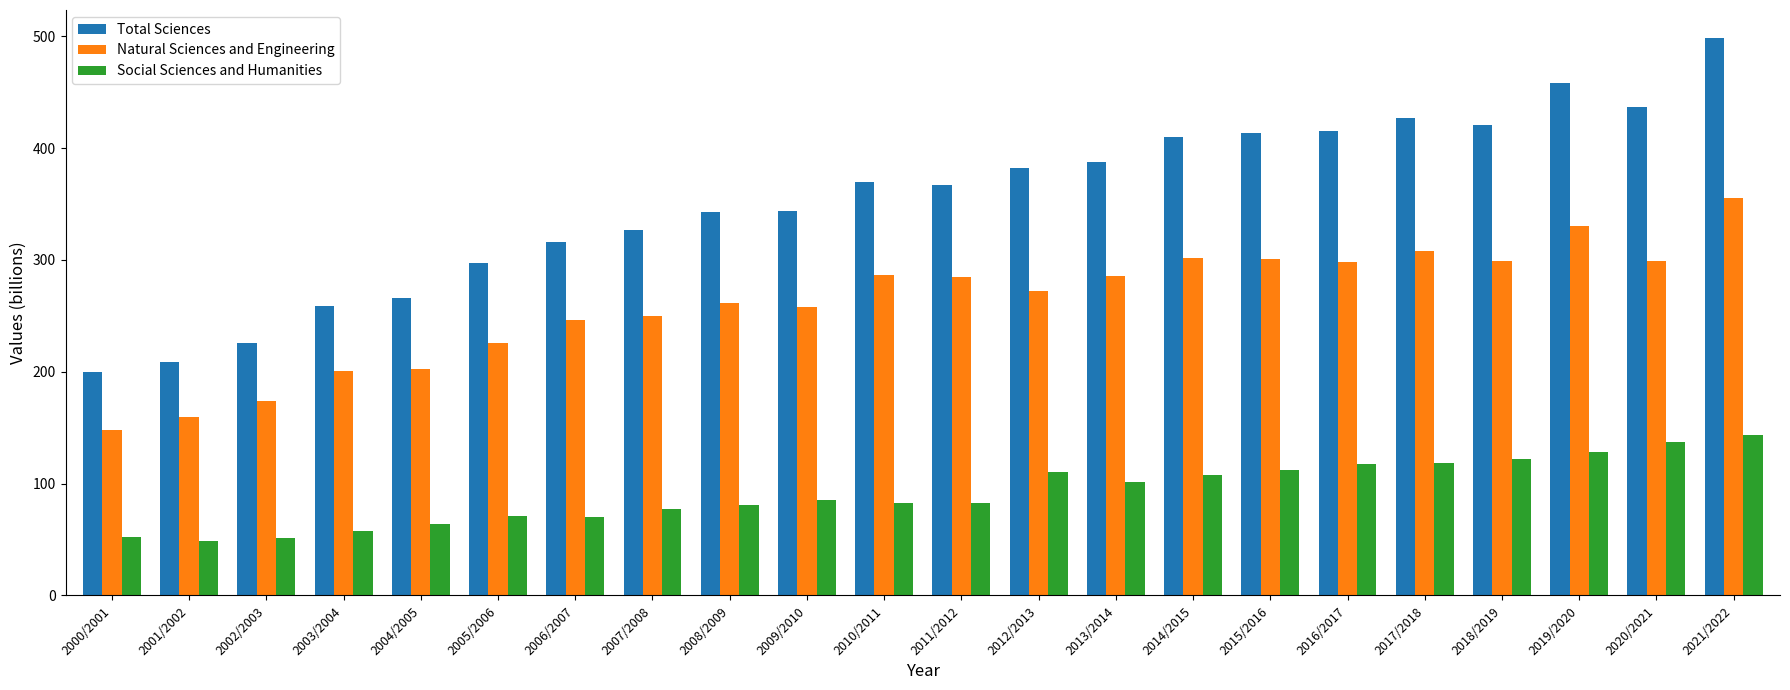

What is the total value across all series at 2011/2012?

734.2